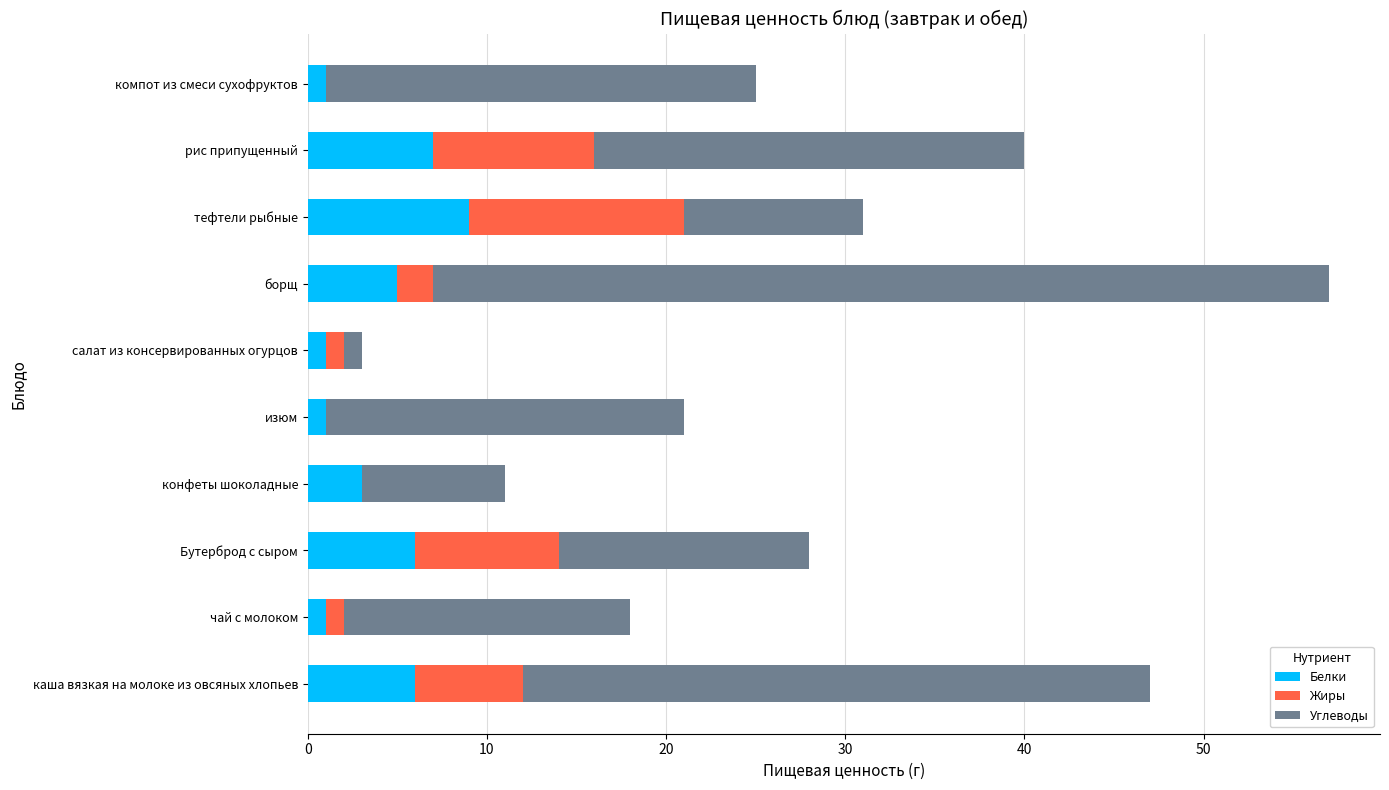

What is the maximum value for Белки?

9